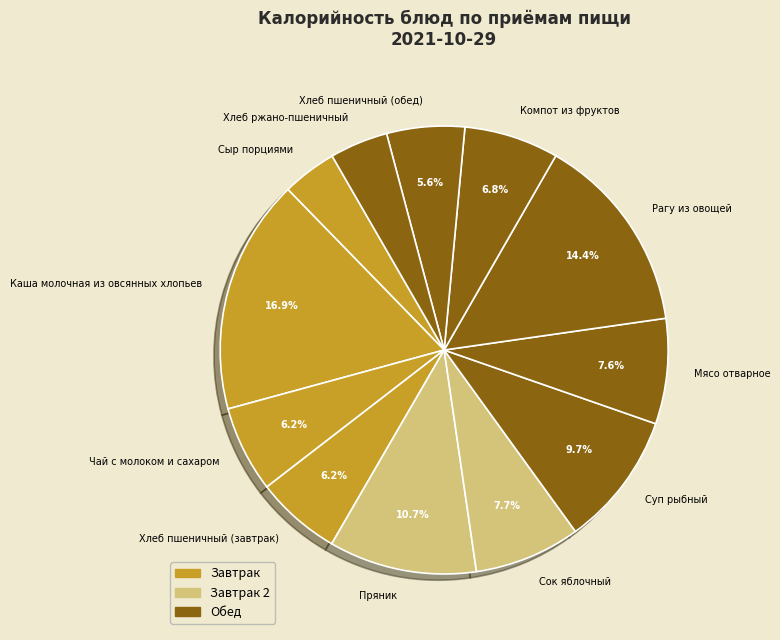

Is there any slice that represents more than half of the pie?

No